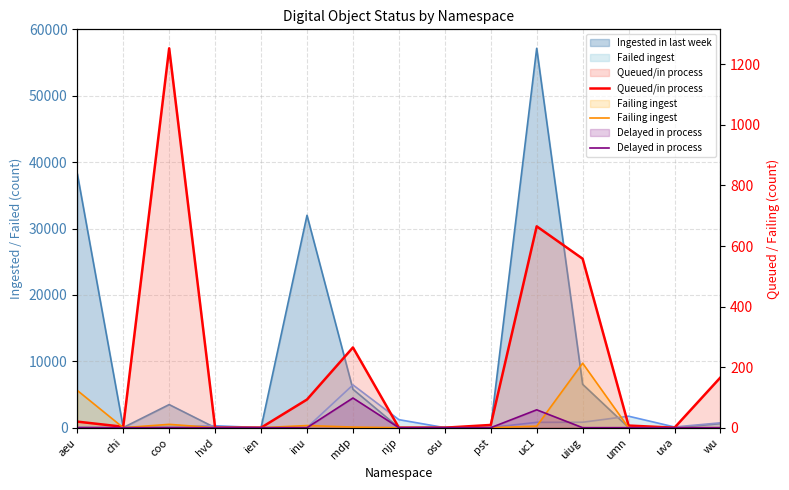

What is the highest value of the Failing ingest  series?

213